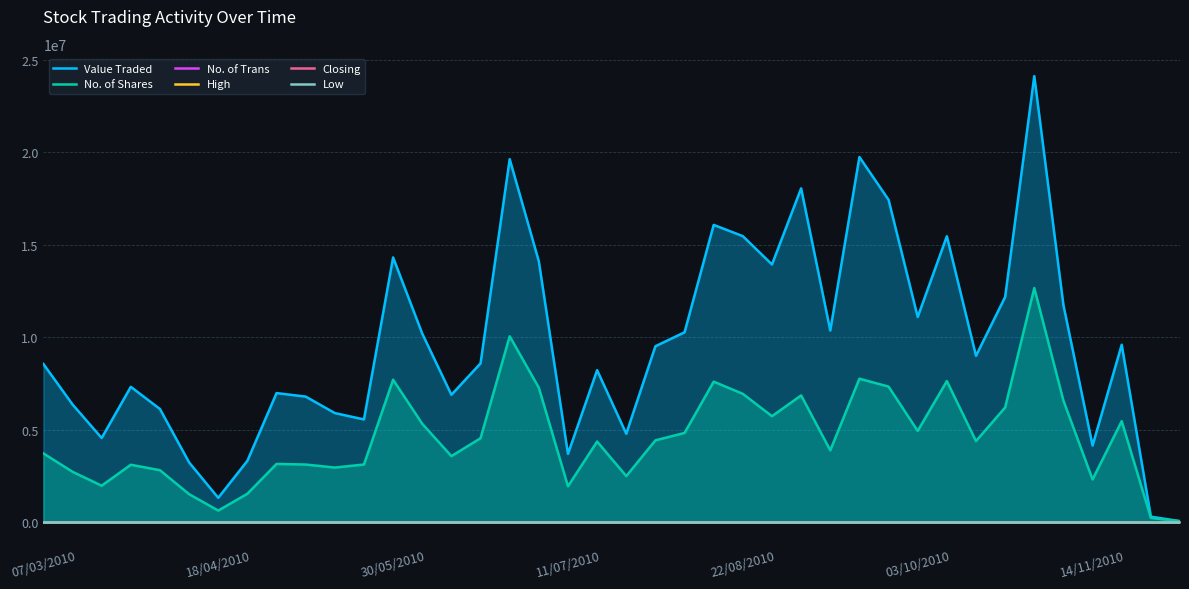

Which series has the largest total across all categories?

Value Traded